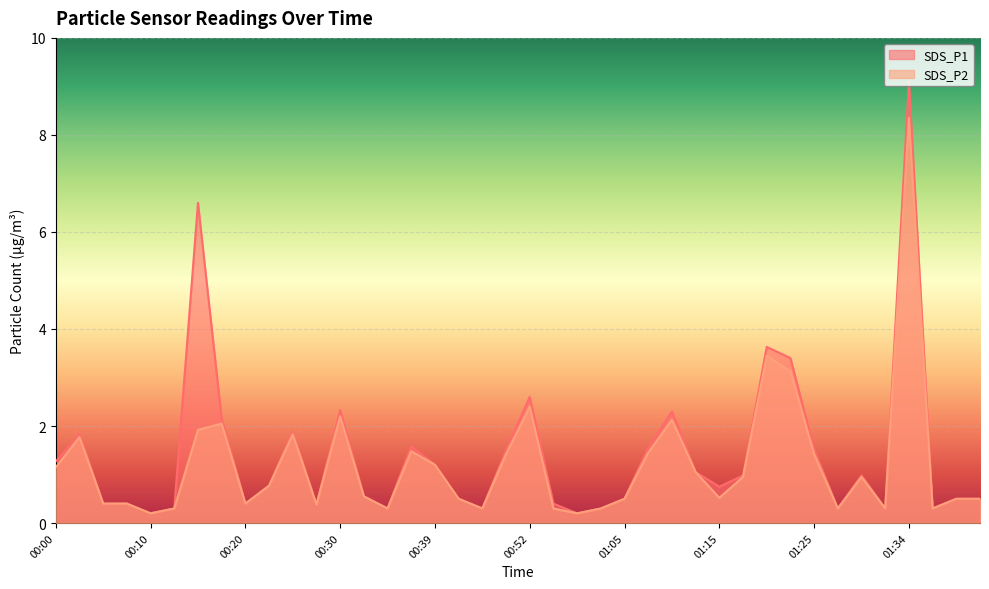

What is the label of the 3rd point from the right?

01:37